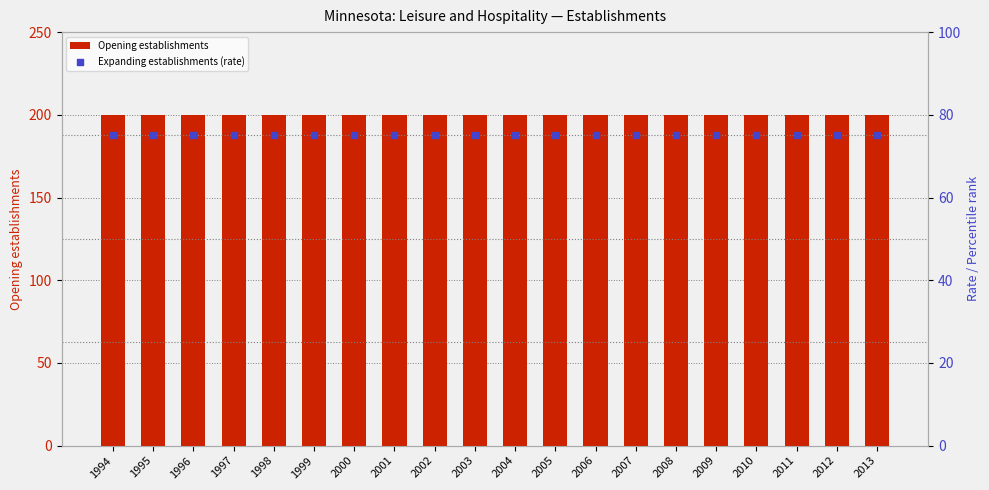

Which series has the largest total across all categories?

Opening establishments